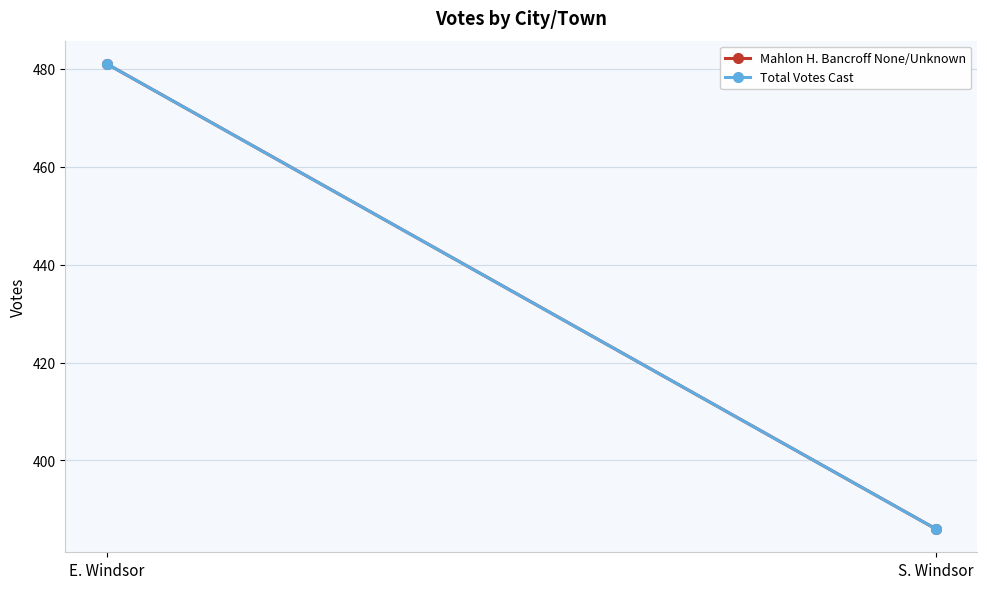

Reading left to right, extract all data points from this chart.

Mahlon H. Bancroff None/Unknown: E. Windsor=481	S. Windsor=386
Total Votes Cast: E. Windsor=481	S. Windsor=386